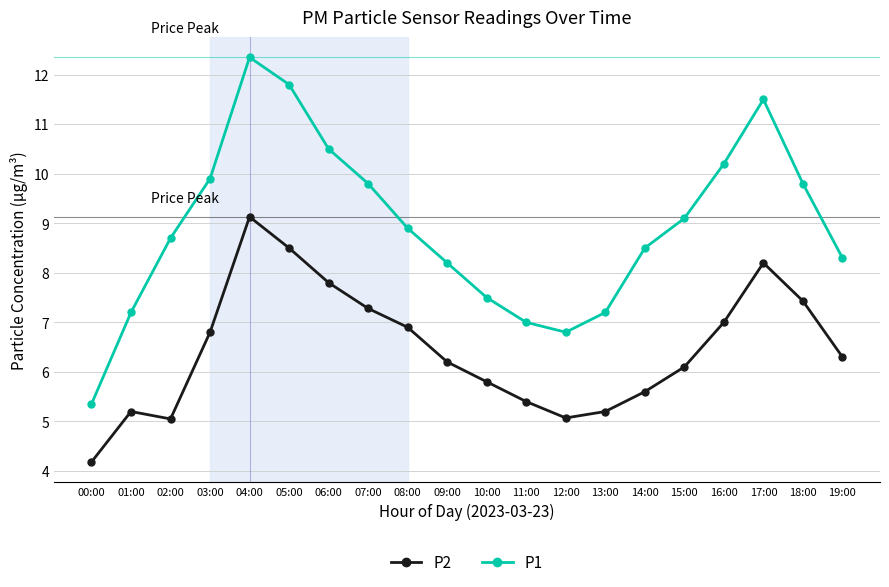

The P2 series shows 5.2 at 01:00. True or false?

True